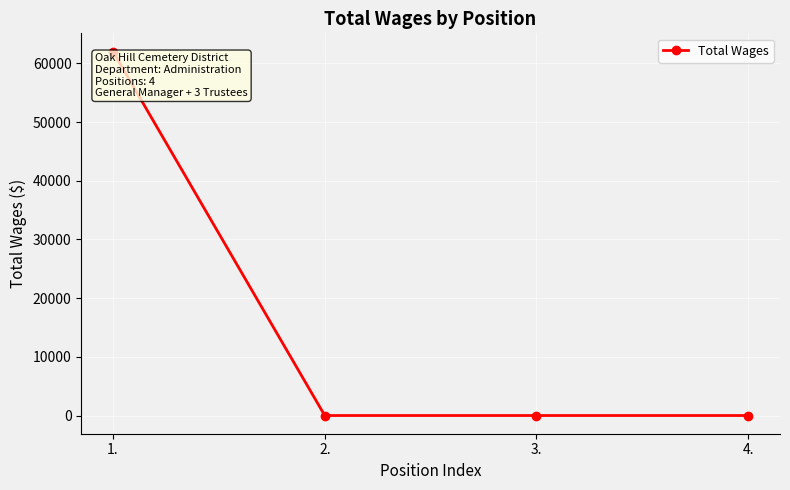

True or false: the data shows 83908 at 1..

False